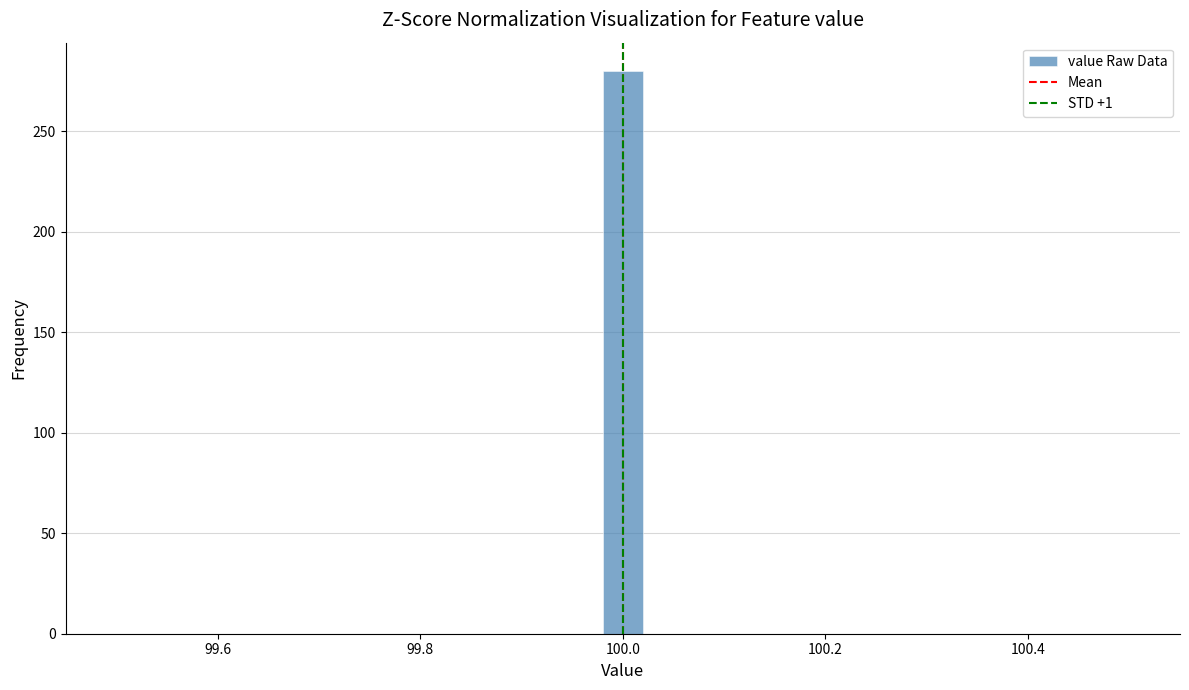

Around what value on the x-axis is the tallest bar? Give the approximate position of its centre, as read against the axis.

100.00